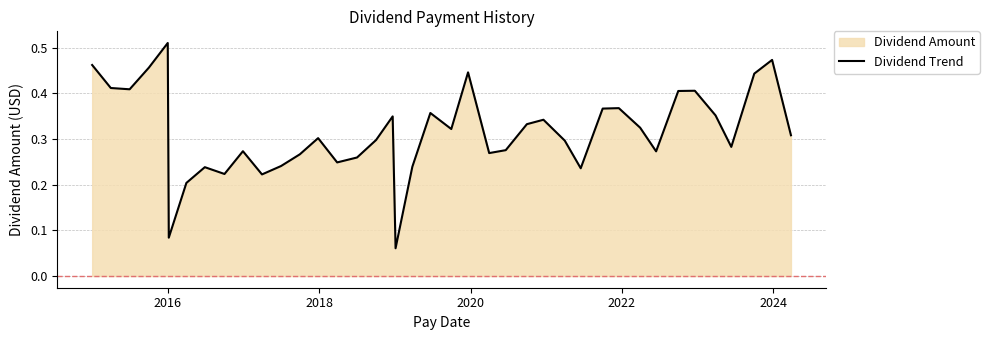

How many lines are shown in the chart?

1